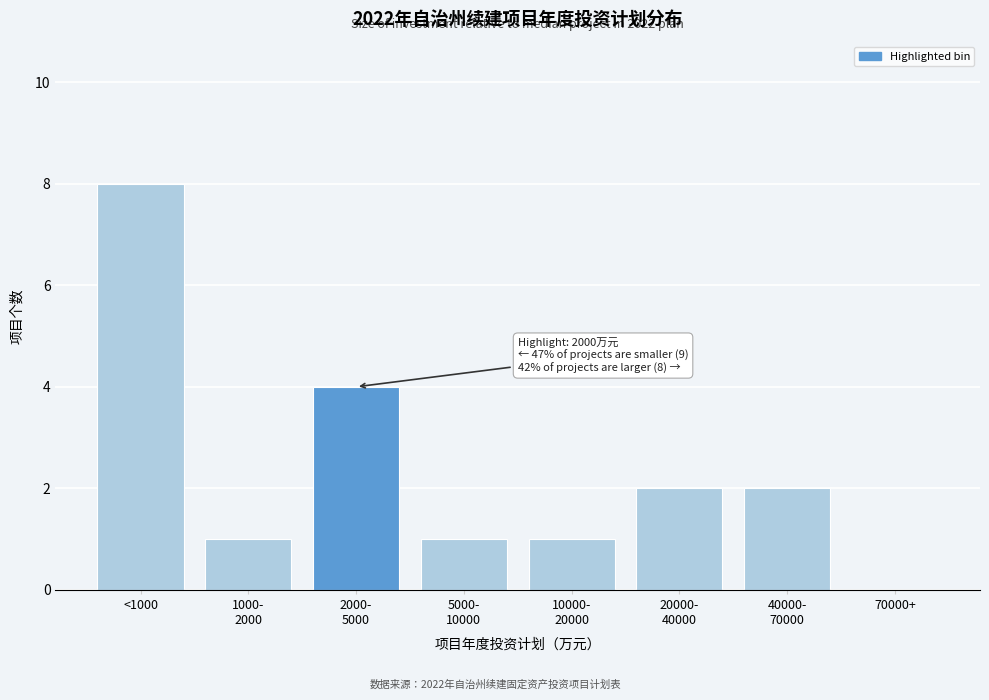

What is the sum of all values?

19